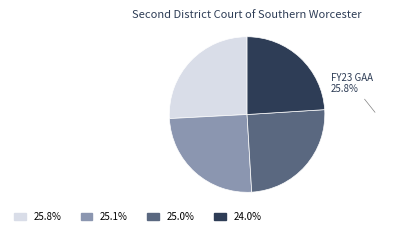

Count the number of slices in the pie.

4